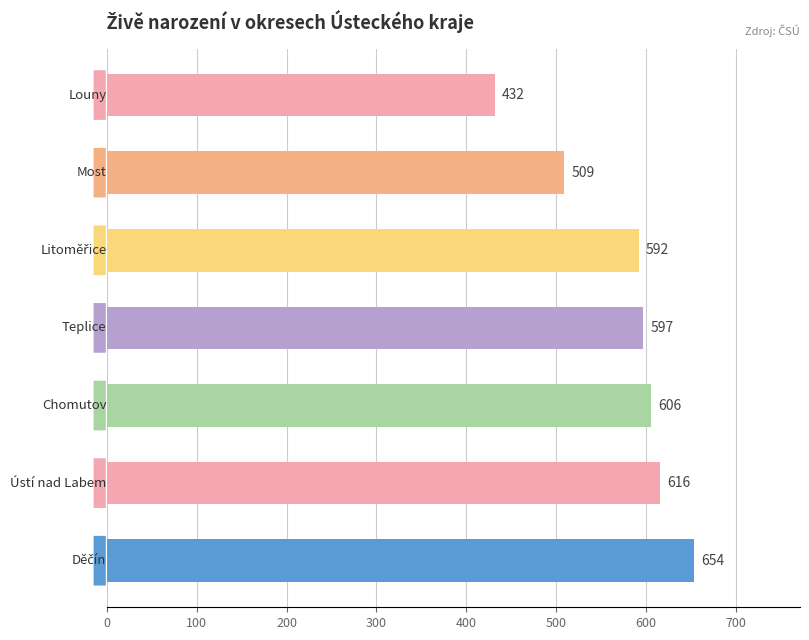

What is the greatest value displayed?

654